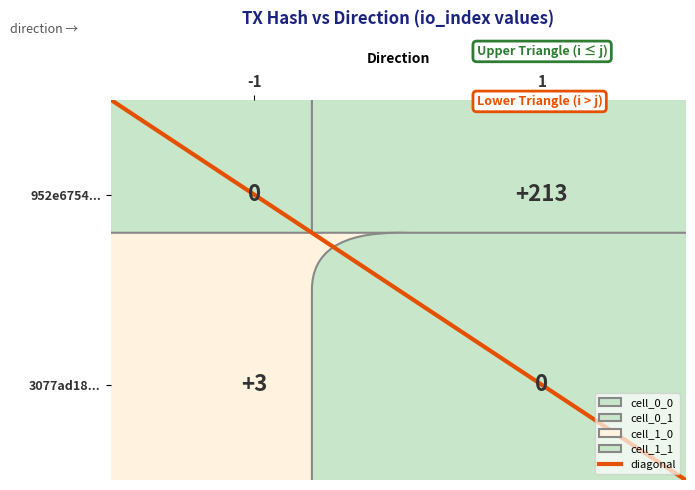

What value does the 952e6754... series have at 1?

213